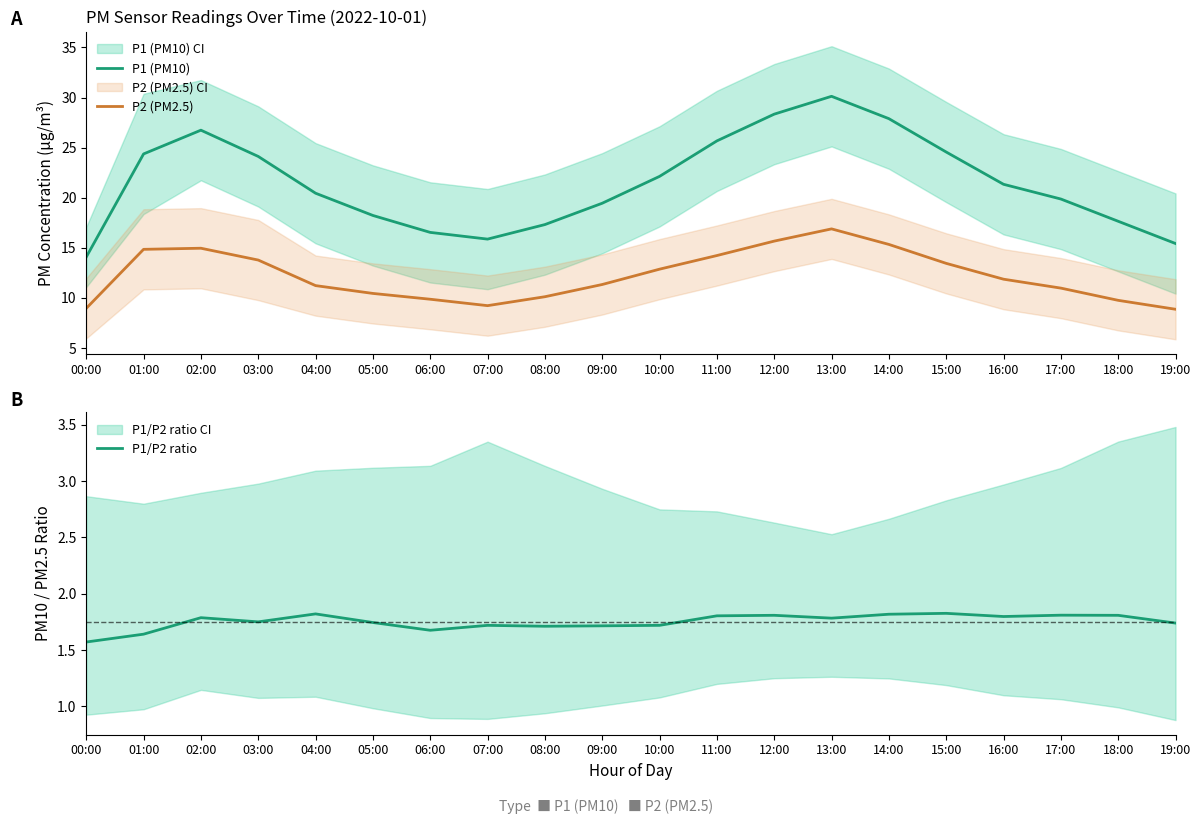

What is the minimum value shown in the chart?

1.6